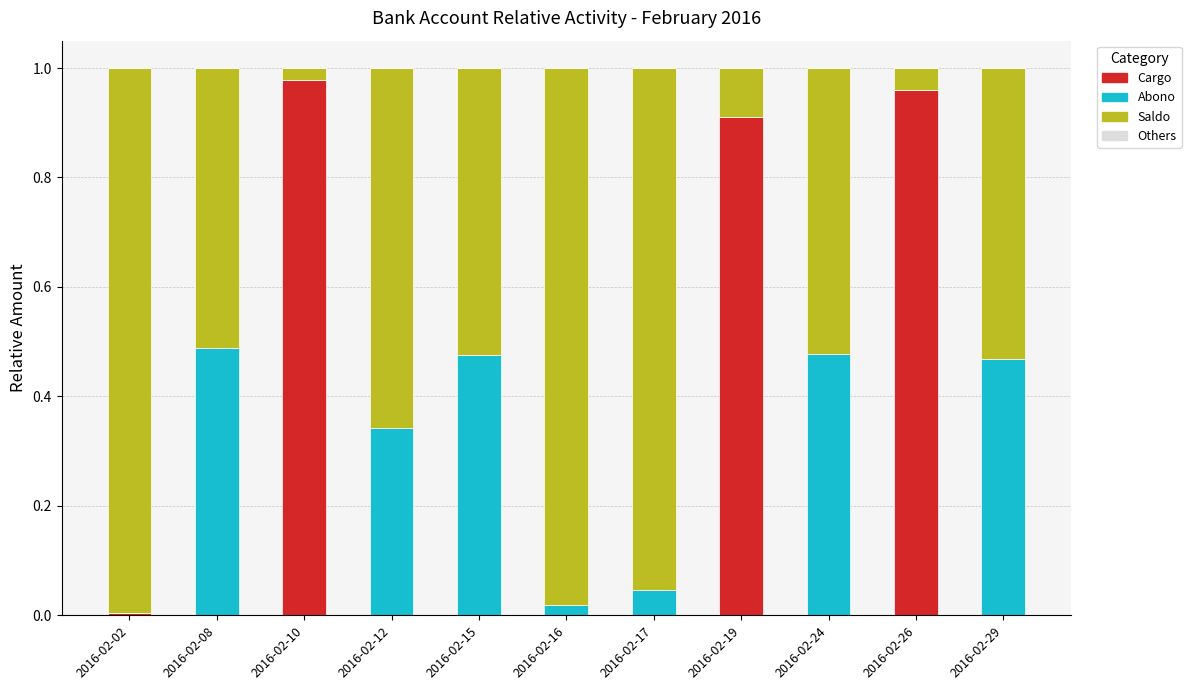

The value of Cargo at 2016-02-24 is -0.4. True or false?

False